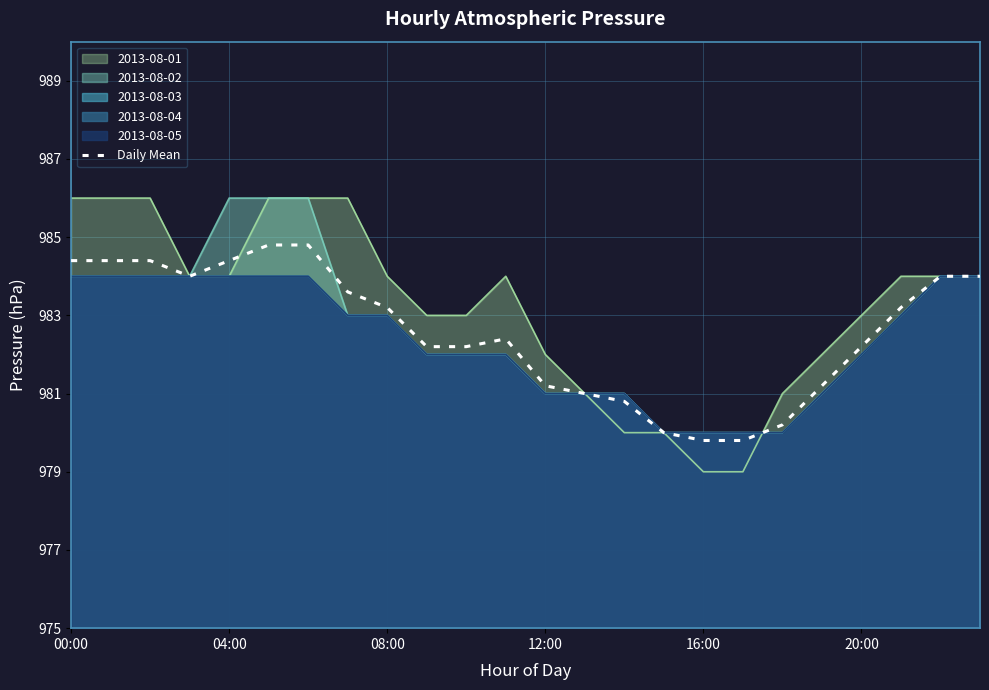

What is the difference between the maximum and minimum values?

5.0